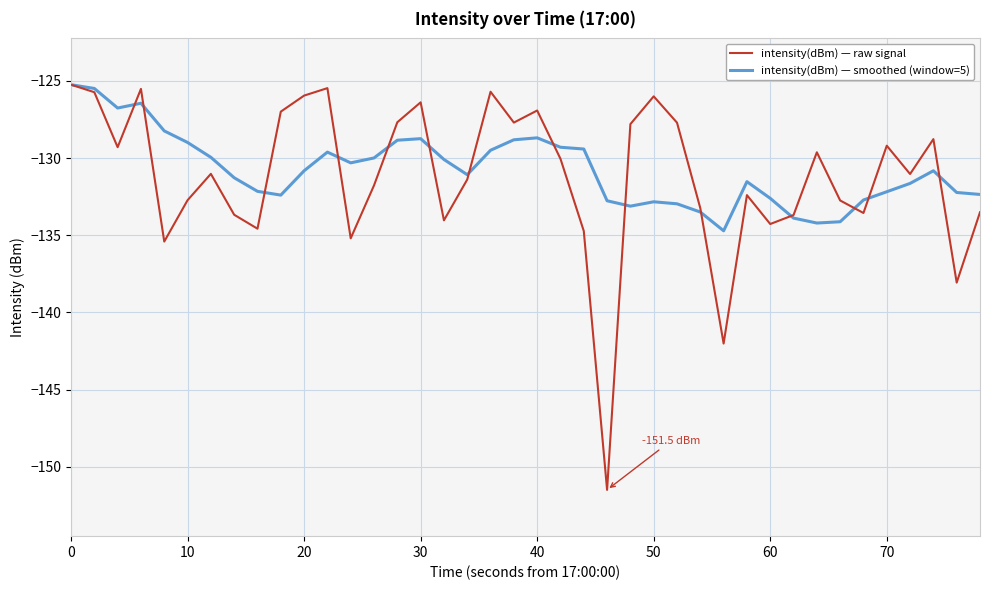

Which series has the widest spread of values?

intensity(dBm) — raw signal